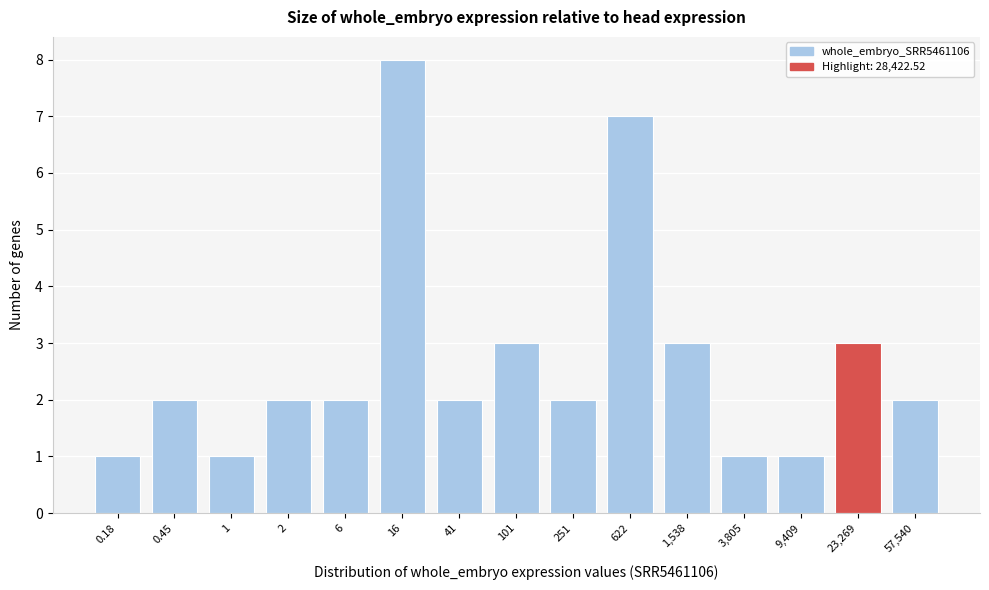

Reading right to left, what are all the values shown in this chart?

2	3	1	1	3	7	2	3	2	8	2	2	1	2	1